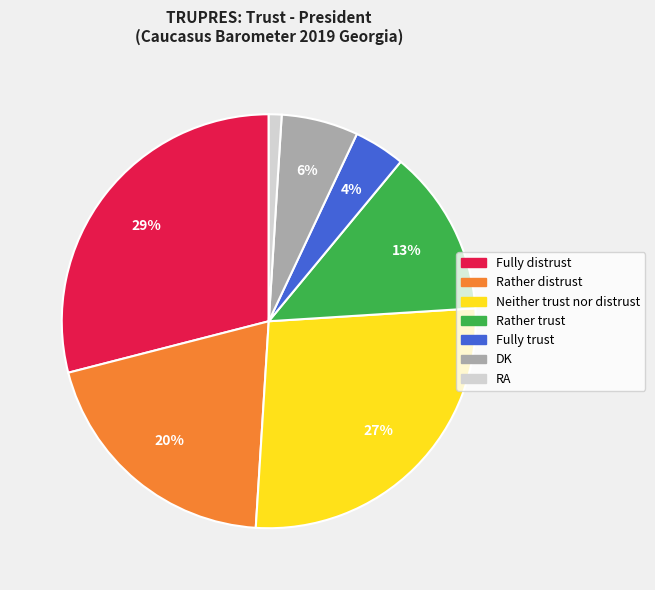

What percentage is the Neither trust nor distrust slice, to the nearest percent?

27%